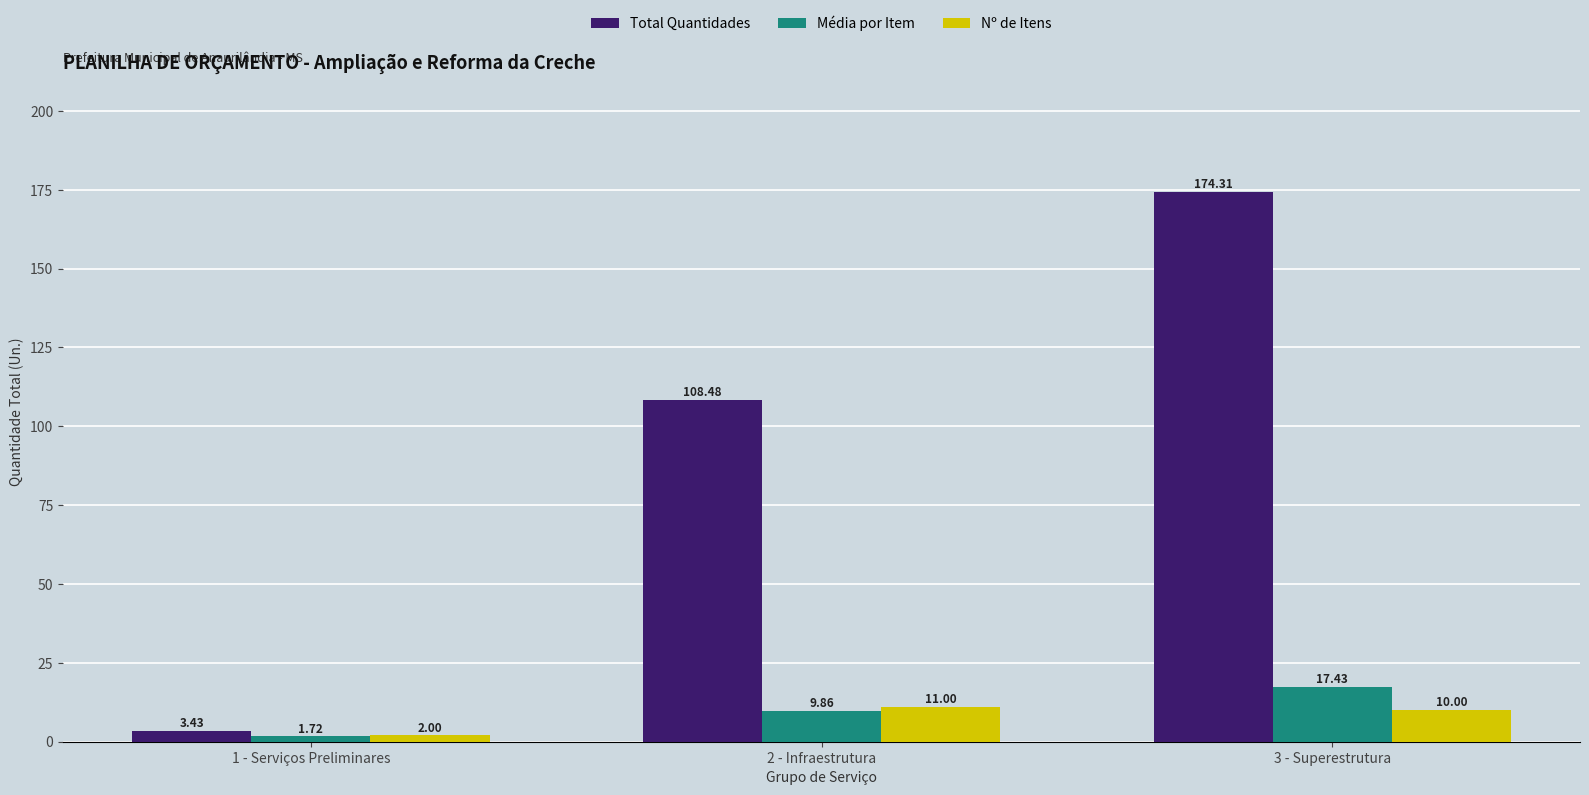

What is the total value across all series at 3 - Superestrutura?

201.7